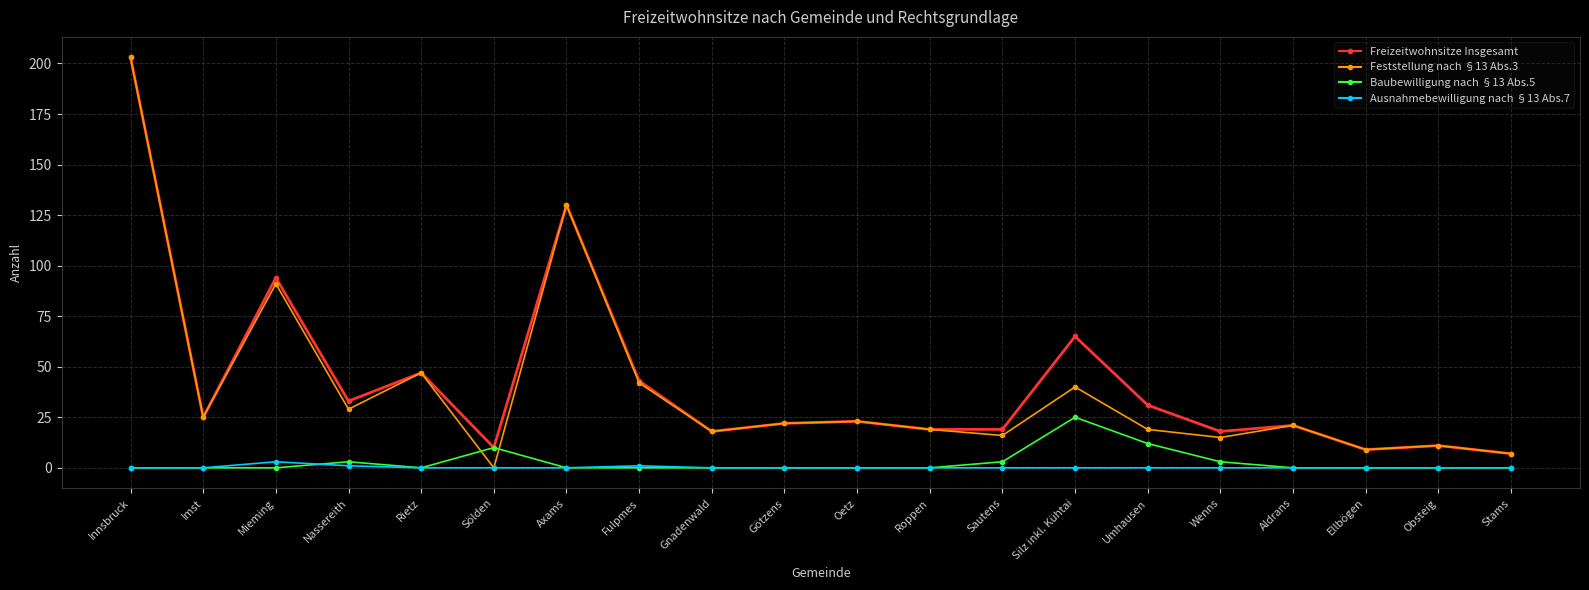

Is it true that Feststellung nach §13 Abs.3 equals 19 at Roppen?

True